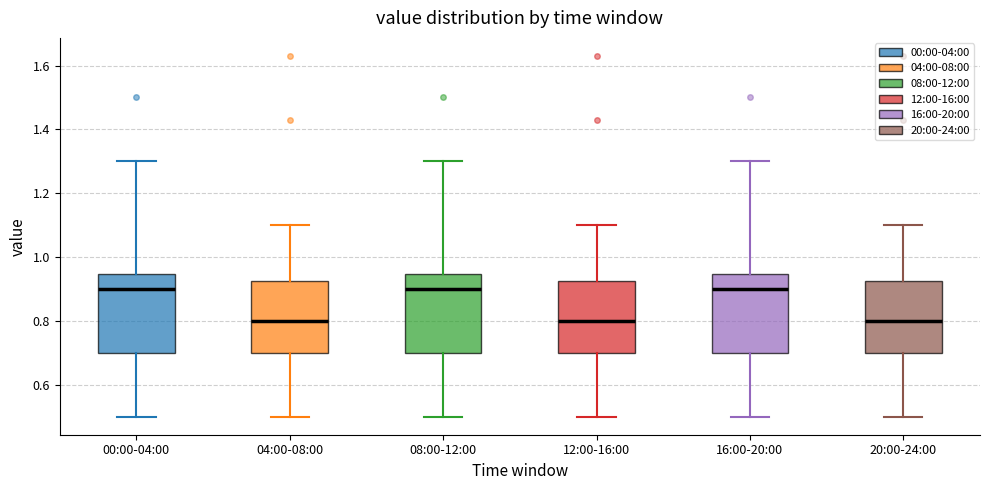

Reading left to right, read every box against the y-axis: the position of its median line, the range the box covers, and the ends of its whiskers. The values are not printed on the chart, so give them approximately, as read against the axis.

00:00-04:00: median 0.90, box 0.70 to 0.94, whiskers 0.50 to 1.30
04:00-08:00: median 0.80, box 0.70 to 0.92, whiskers 0.50 to 1.10
08:00-12:00: median 0.90, box 0.70 to 0.94, whiskers 0.50 to 1.30
12:00-16:00: median 0.80, box 0.70 to 0.92, whiskers 0.50 to 1.10
16:00-20:00: median 0.90, box 0.70 to 0.94, whiskers 0.50 to 1.30
20:00-24:00: median 0.80, box 0.70 to 0.92, whiskers 0.50 to 1.10